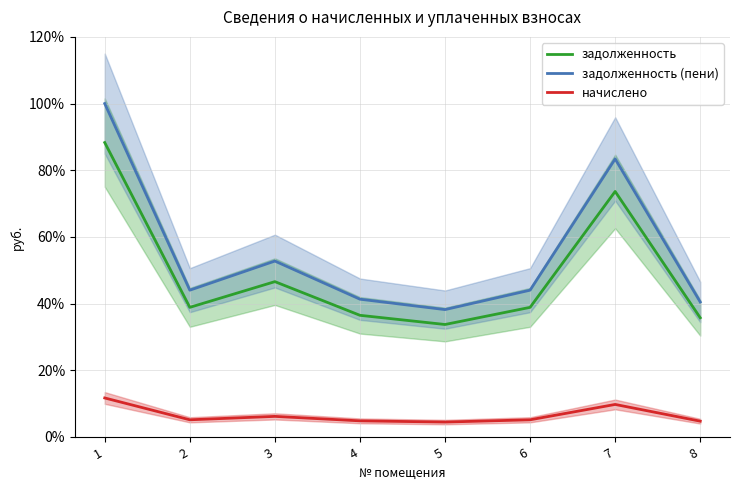

How many interior local valleys does the задолженность series have?

2